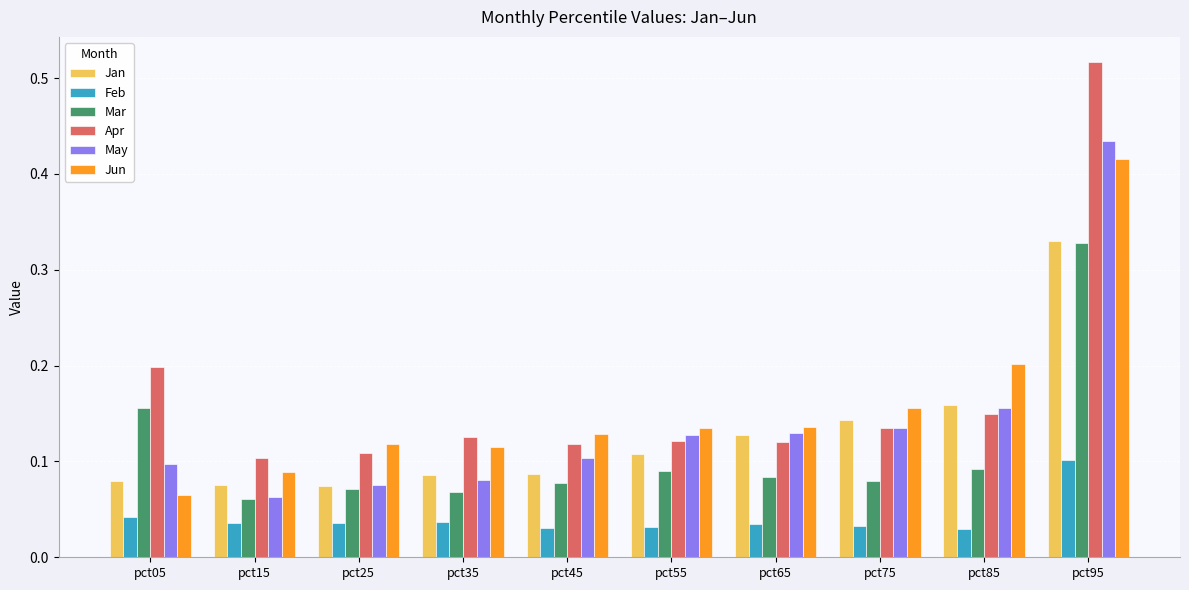

The value of May at pct15 is 0.0. True or false?

False